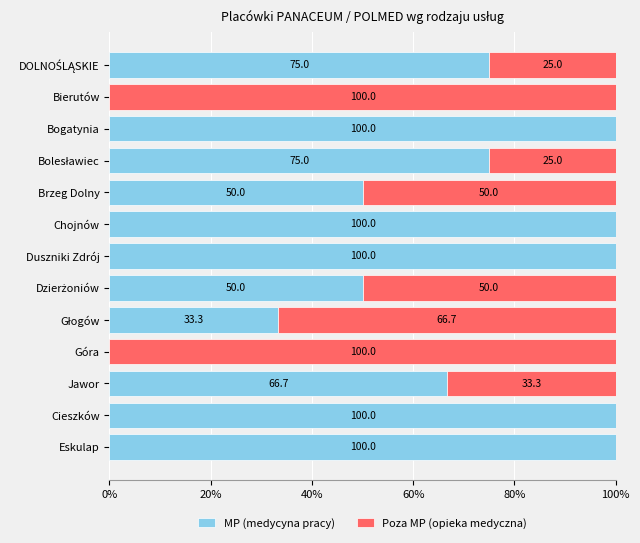

Is it true that MP (medycyna pracy) equals 100.0 at Duszniki Zdrój?

True